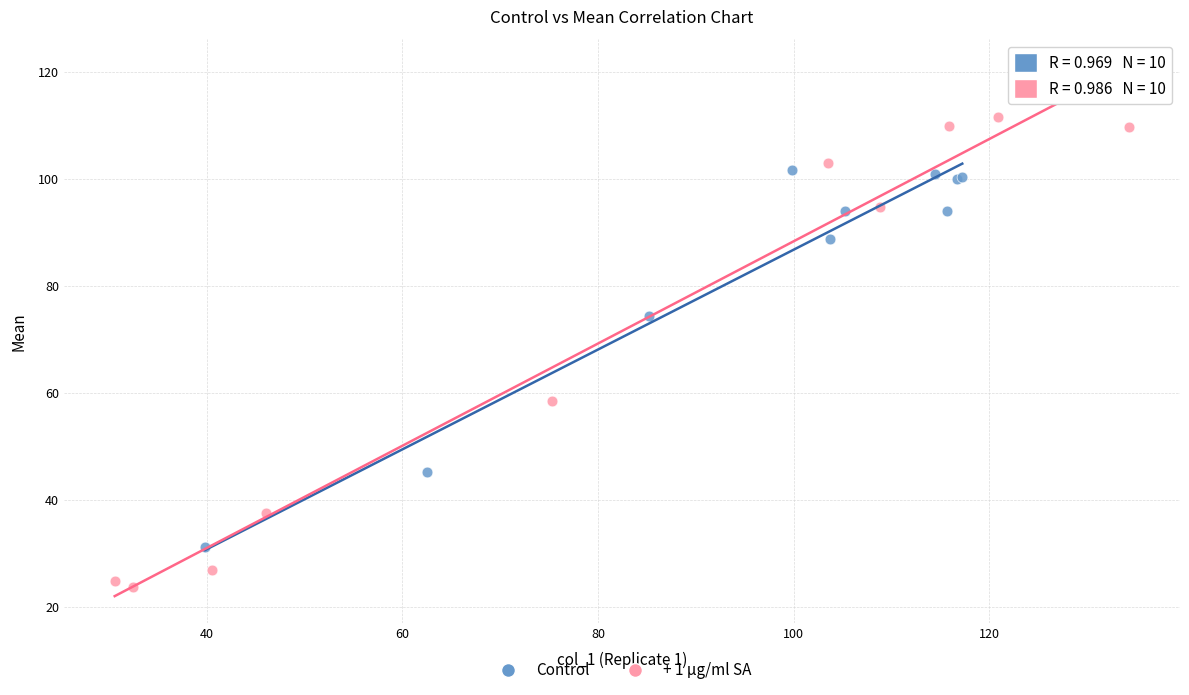

Which series has the largest Y range (max minus min)?

+ 1 µg/ml SA